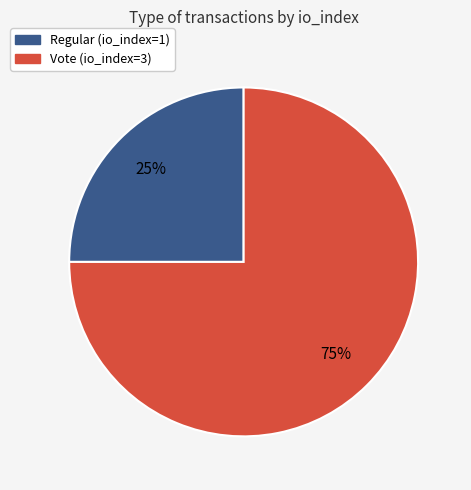

Is it true that Regular (io_index=1) is 25% of the pie?

True